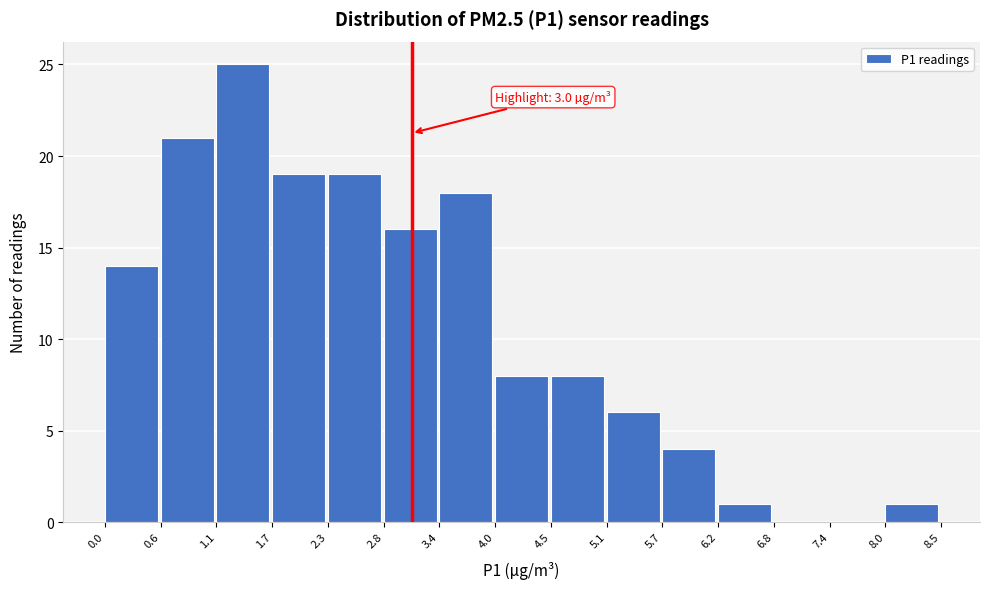

Which range on the x-axis has the tallest bar?

1.1 to 1.7